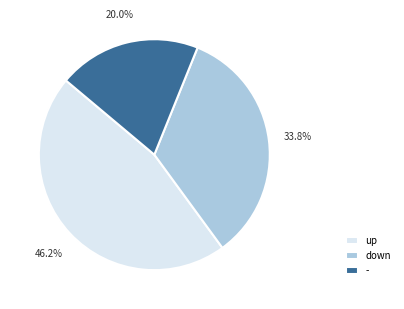

To the nearest percent, what is the difference between the up and - slice percentages?

26%